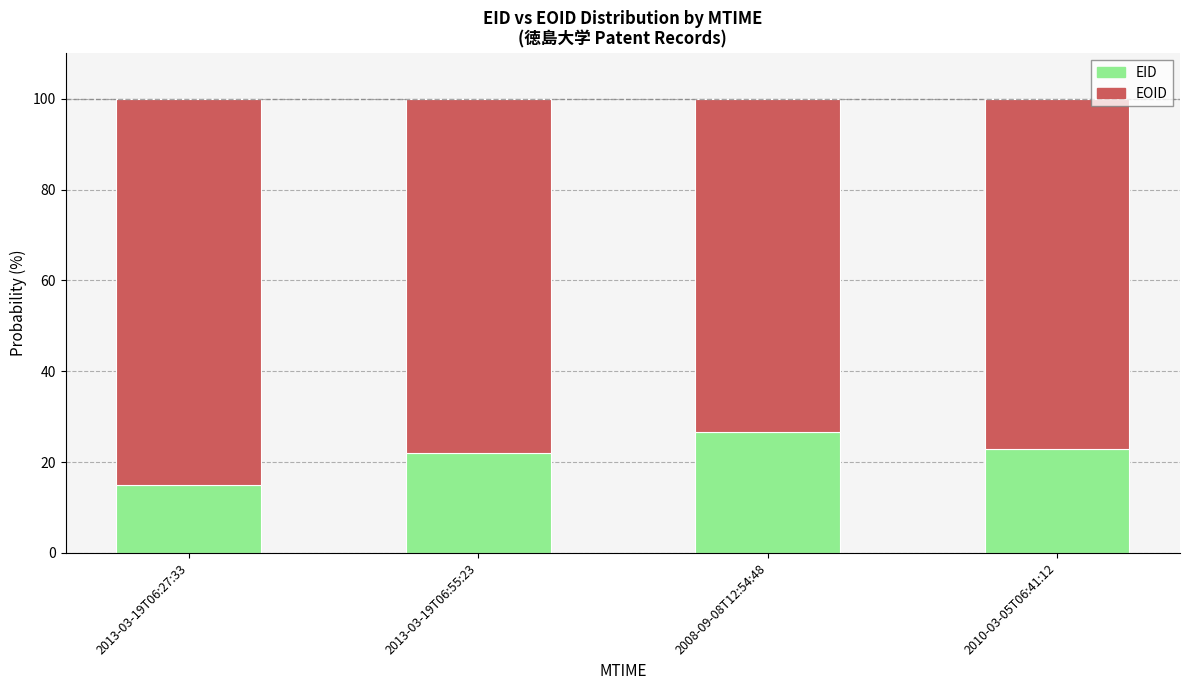

True or false: EID has a value of 8.1 at 2013-03-19T06:27:33.

False